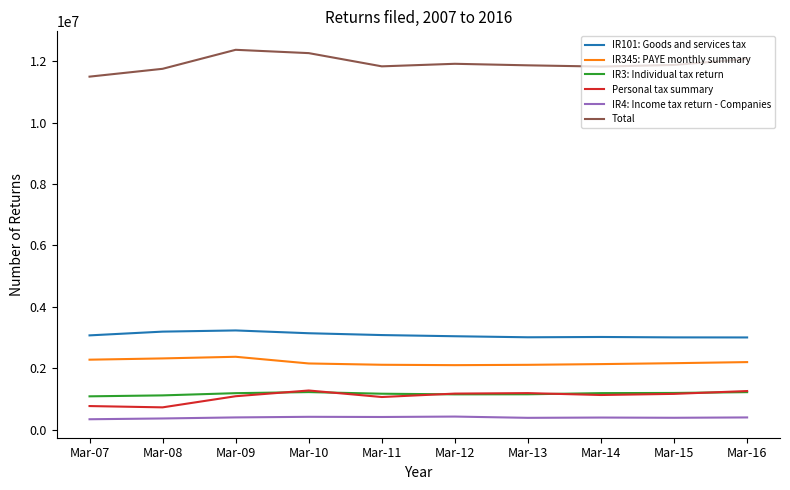

What are all the series names shown in the legend?

IR101: Goods and services tax, IR345: PAYE monthly summary, IR3: Individual tax return, Personal tax summary, IR4: Income tax return - Companies, Total